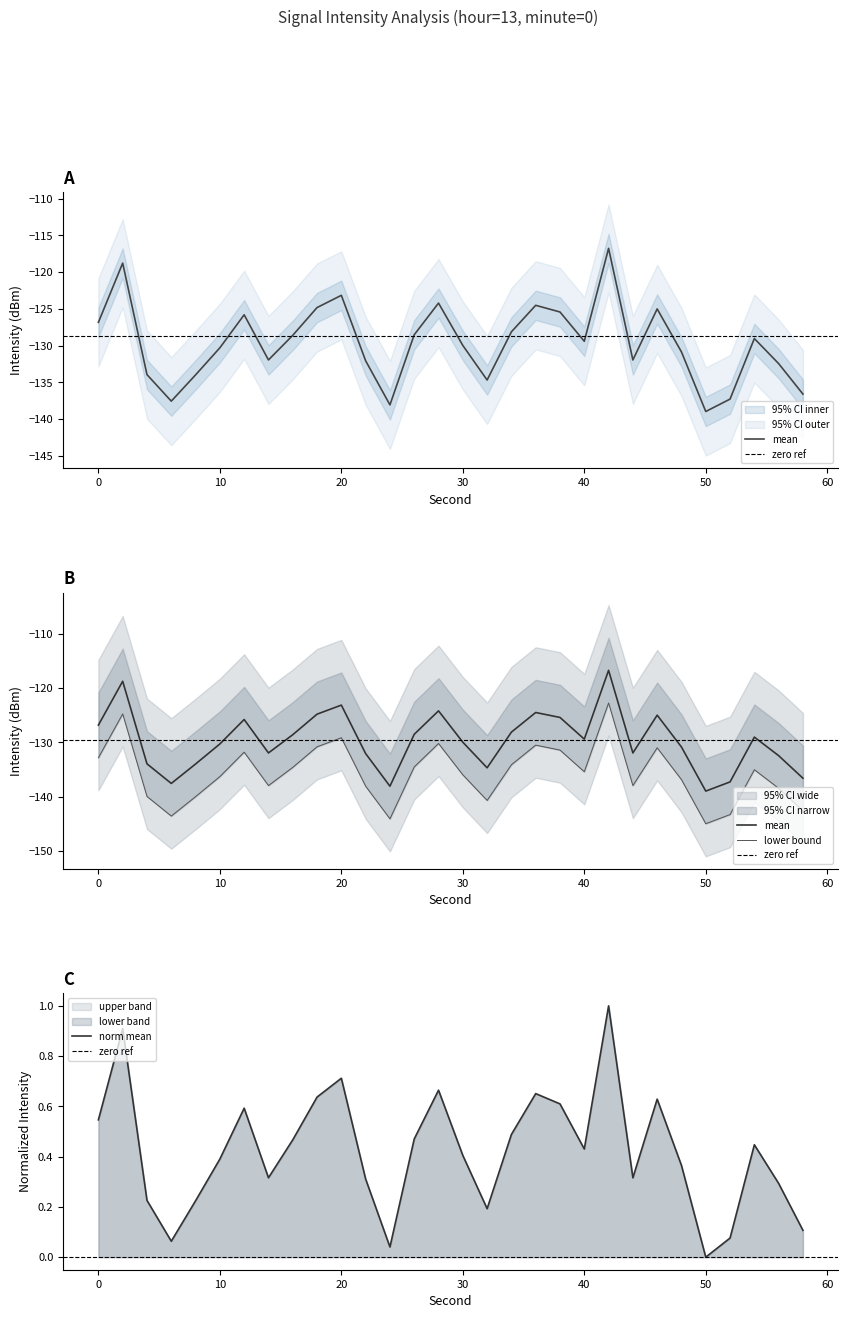

Which series has the widest spread of values?

mean